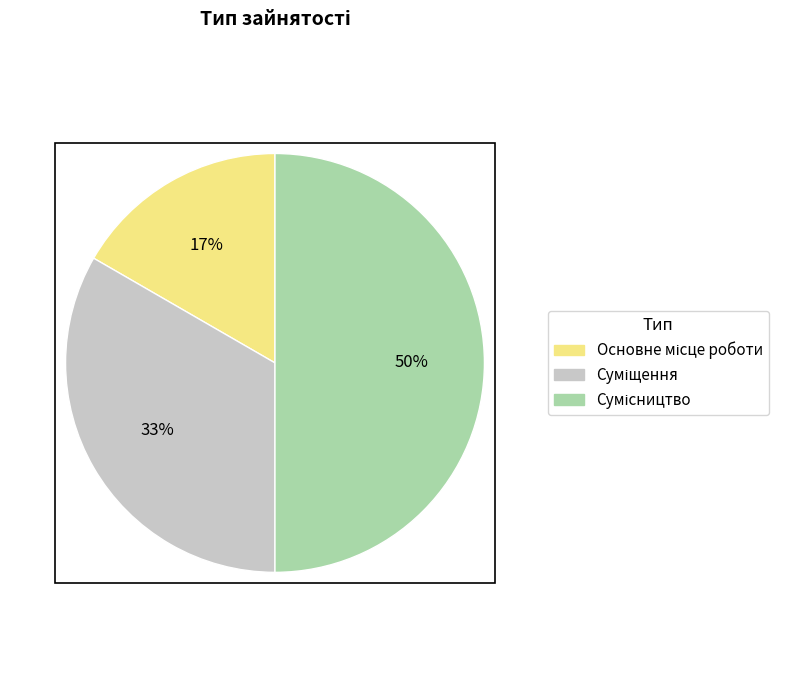

How much of the chart is everything except Суміщення?

66.7%